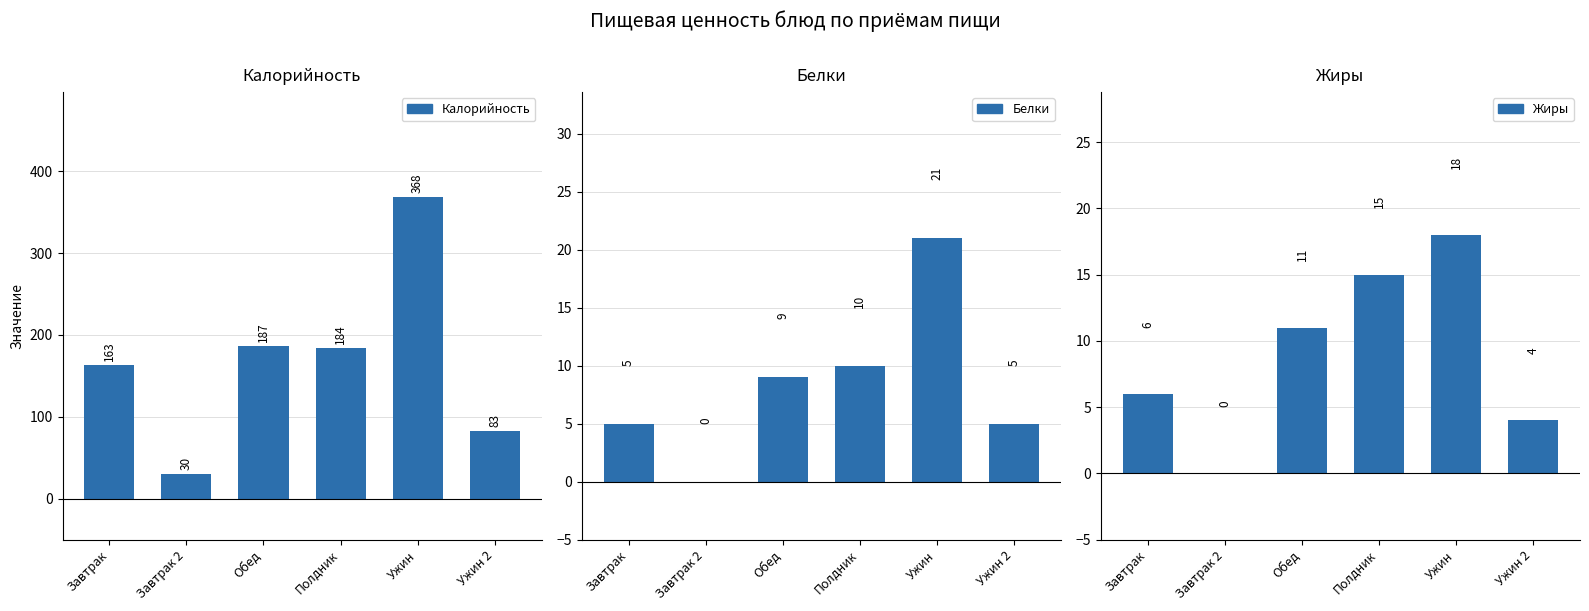

Rank the series by their maximum value, from highest to lowest.

Калорийность, Белки, Жиры